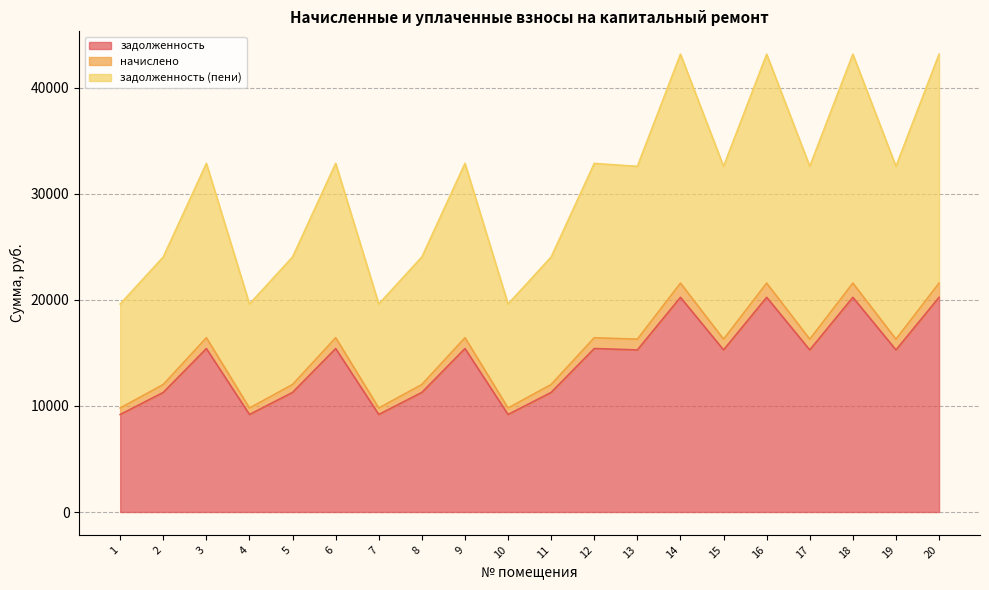

Is it true that начислено equals 20871.5 at 2?

False